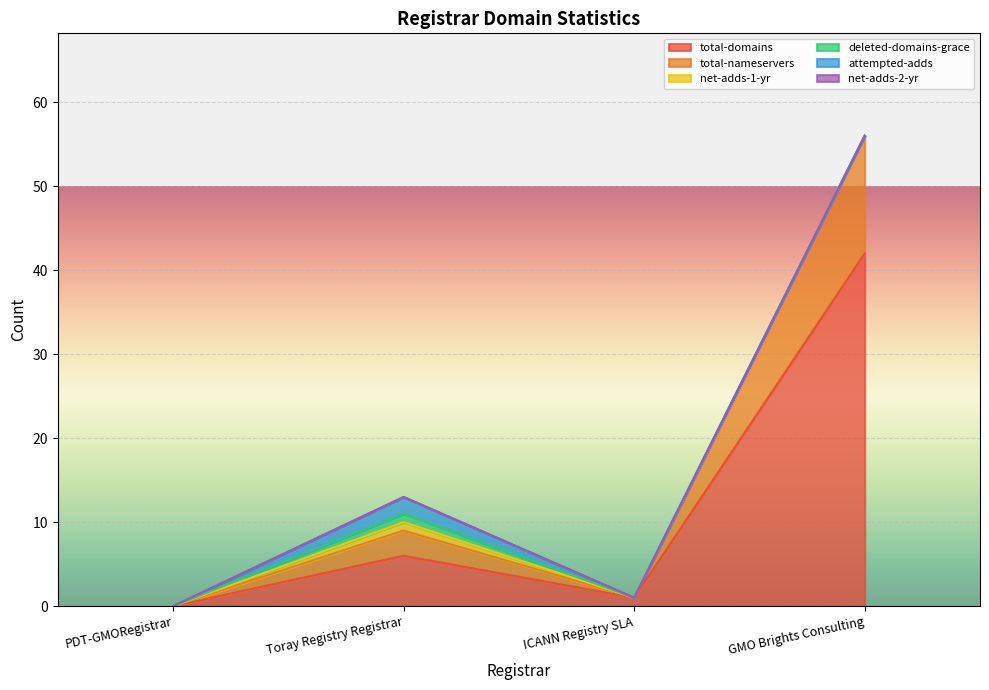

Reading left to right, list all the values displayed in this chart.

total-domains: PDT-GMORegistrar=0	Toray Registry Registrar=6	ICANN Registry SLA=1	GMO Brights Consulting=42
total-nameservers: PDT-GMORegistrar=0	Toray Registry Registrar=3	ICANN Registry SLA=0	GMO Brights Consulting=14
net-adds-1-yr: PDT-GMORegistrar=0	Toray Registry Registrar=1	ICANN Registry SLA=0	GMO Brights Consulting=0
deleted-domains-grace: PDT-GMORegistrar=0	Toray Registry Registrar=1	ICANN Registry SLA=0	GMO Brights Consulting=0
attempted-adds: PDT-GMORegistrar=0	Toray Registry Registrar=2	ICANN Registry SLA=0	GMO Brights Consulting=0
net-adds-2-yr: PDT-GMORegistrar=0	Toray Registry Registrar=0	ICANN Registry SLA=0	GMO Brights Consulting=0